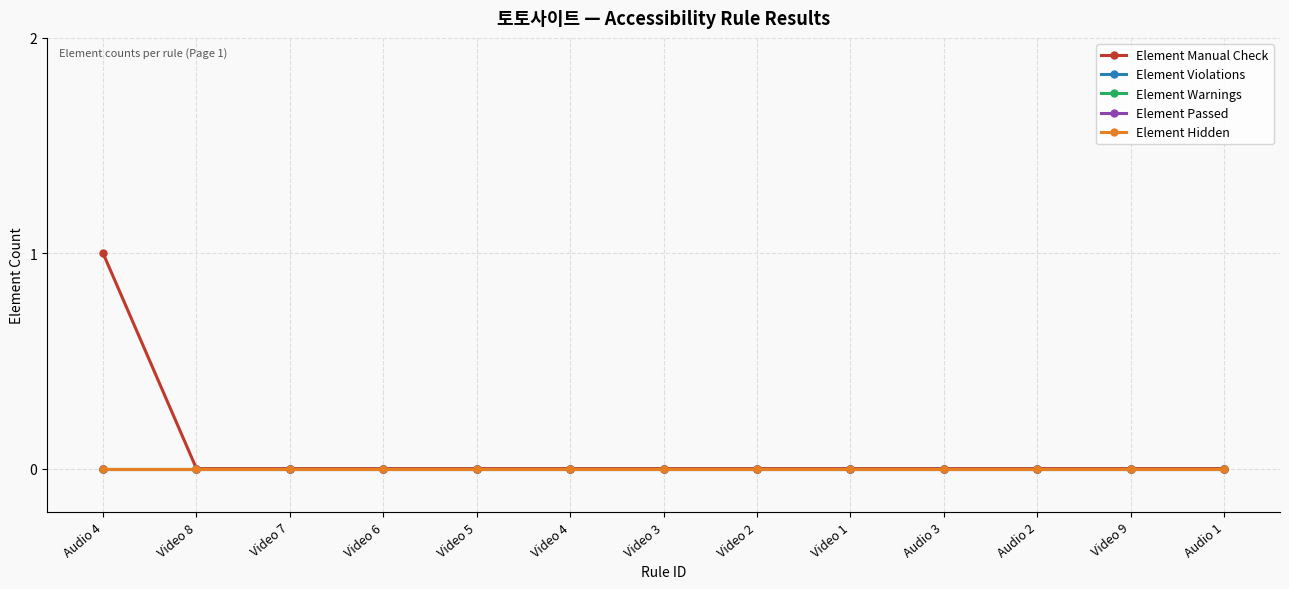

Is this an area chart (filled region under the line)?

No